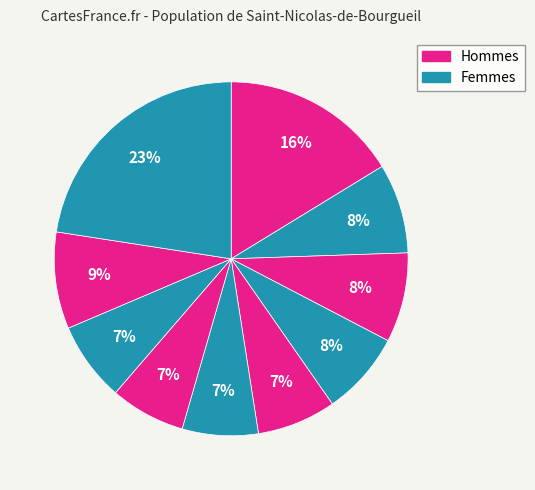

How many slices are in this pie chart?

10